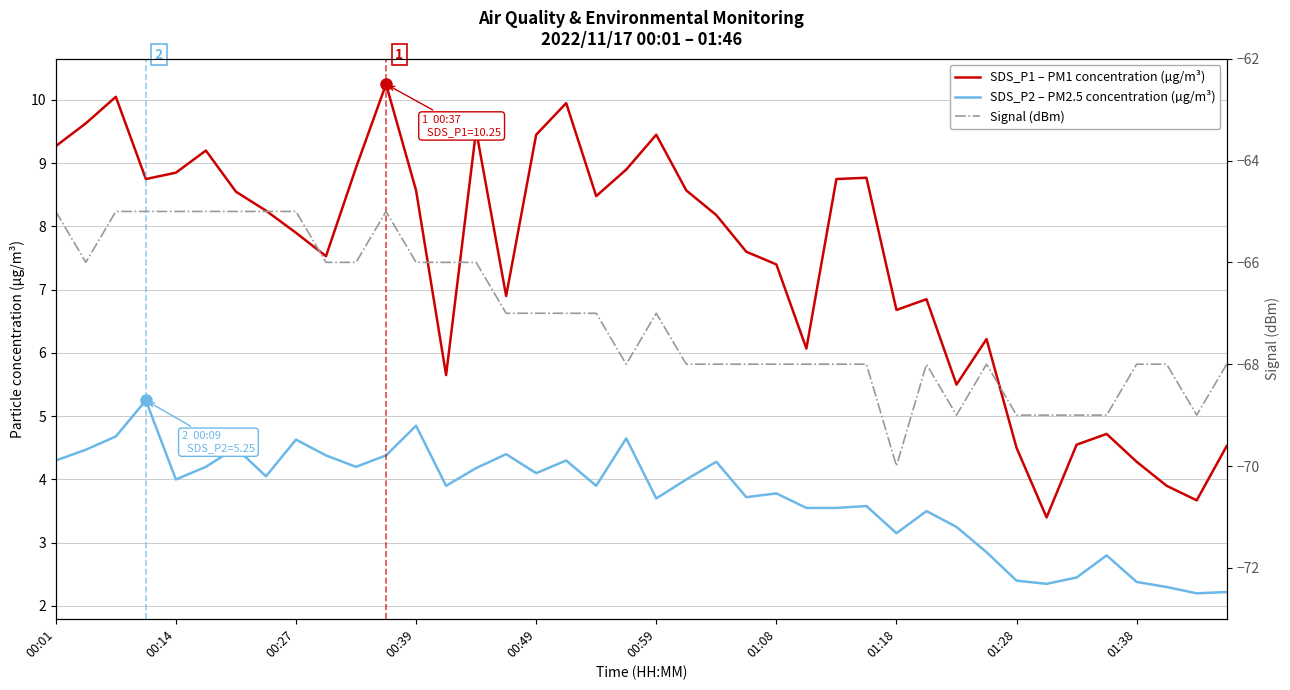

Between 00:14 and 15, which series saw the biggest shift?

SDS_P1 – PM1 concentration (µg/m³)